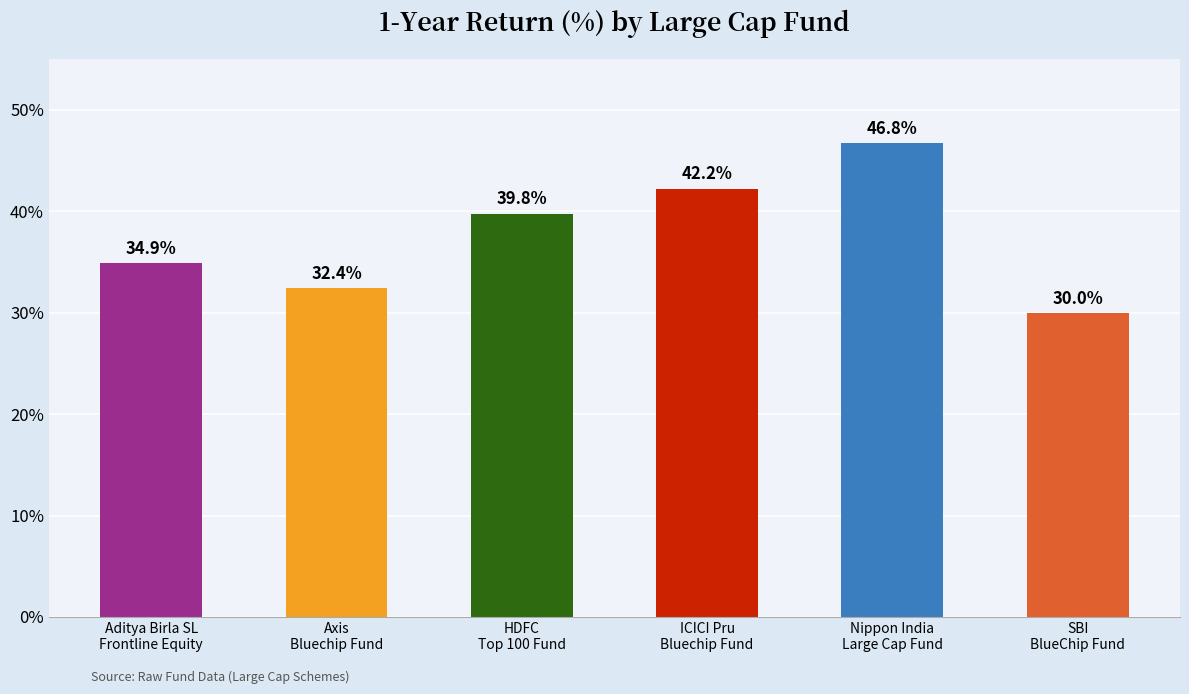

What is the sum of the values at ICICI Pru
Bluechip Fund and Aditya Birla SL
Frontline Equity?

77.1